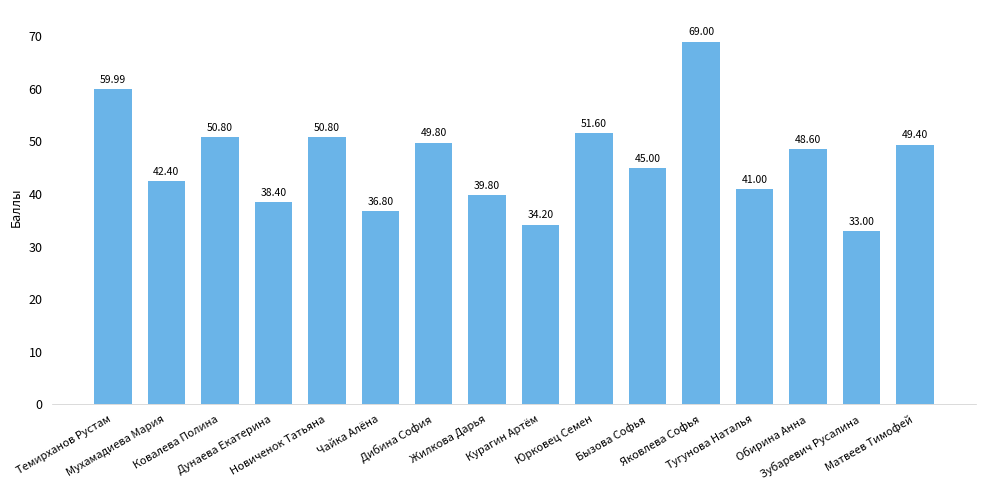

What is the difference between the maximum and minimum values?

36.0